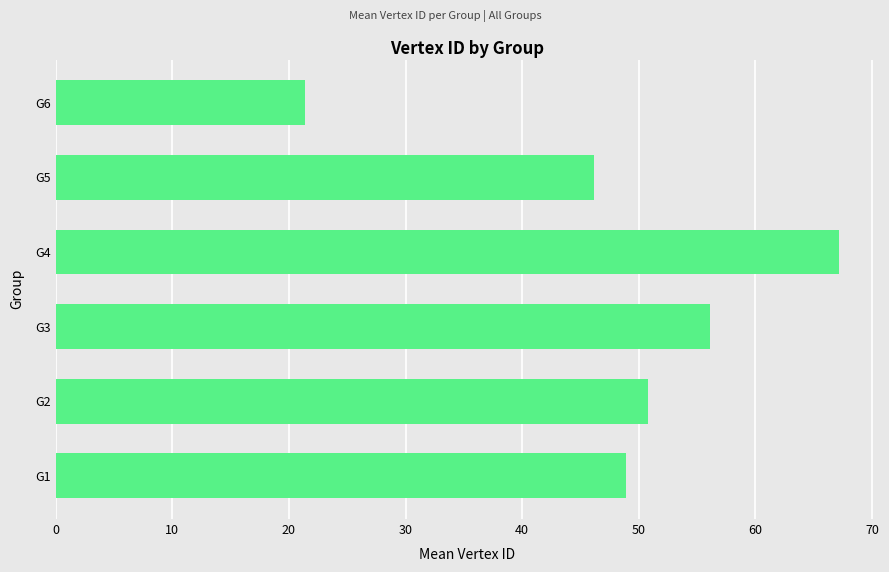

Which has a higher value, G3 or G2?

G3